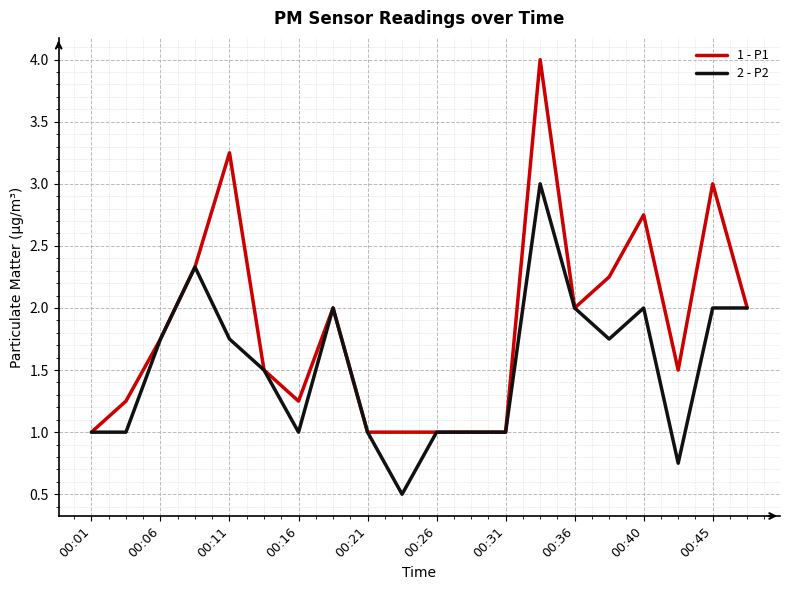

What is the minimum value shown in the chart?

0.5